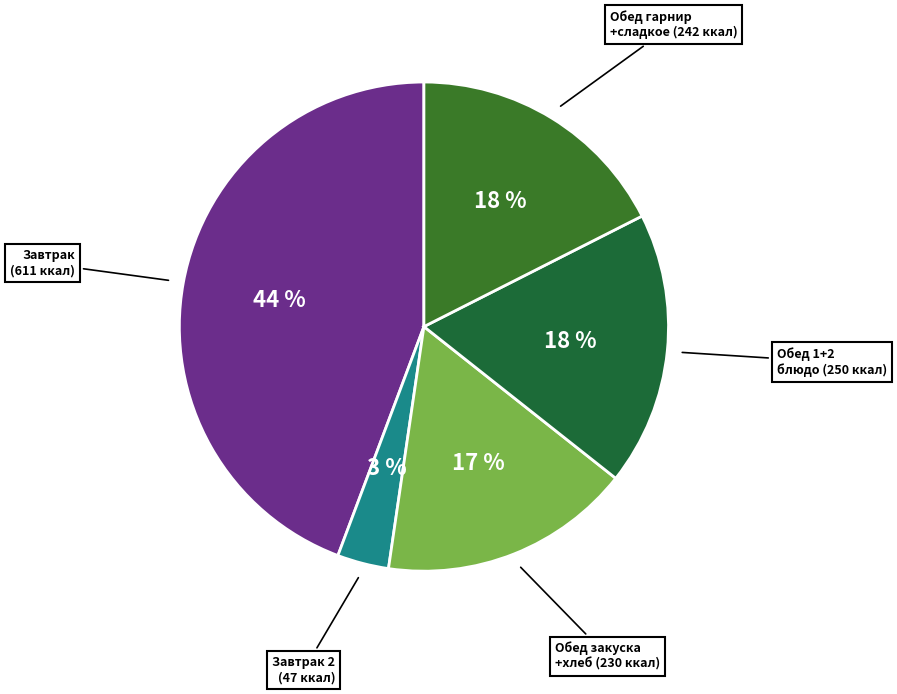

How many segments does this pie chart have?

5